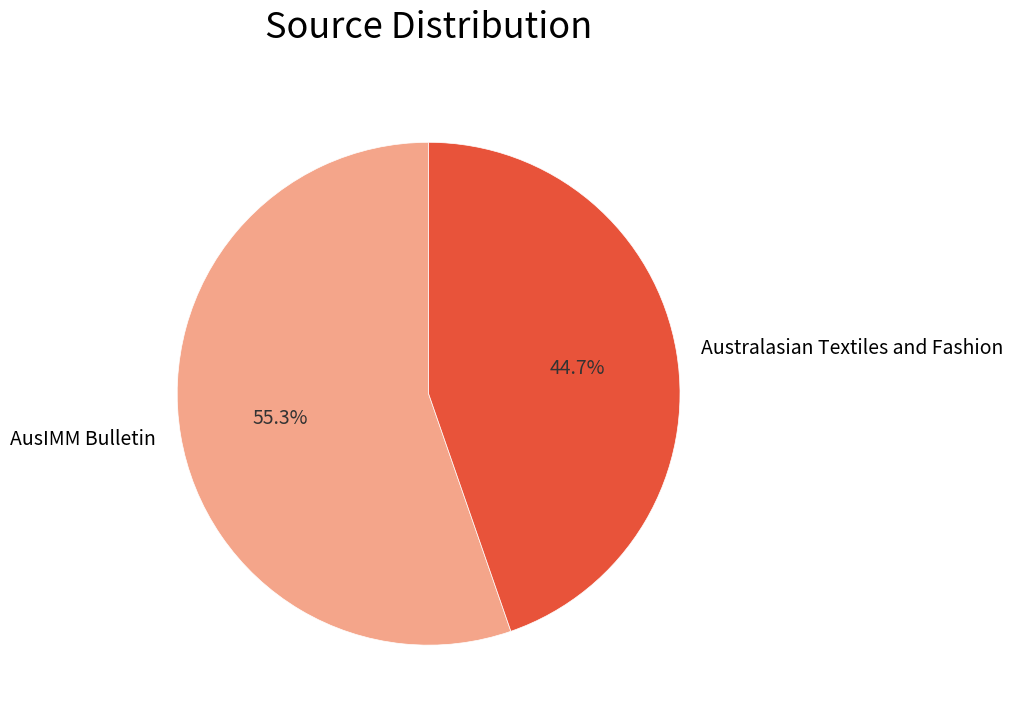

What is the ratio of the value at AusIMM Bulletin to the value at Australasian Textiles and Fashion?

1.2